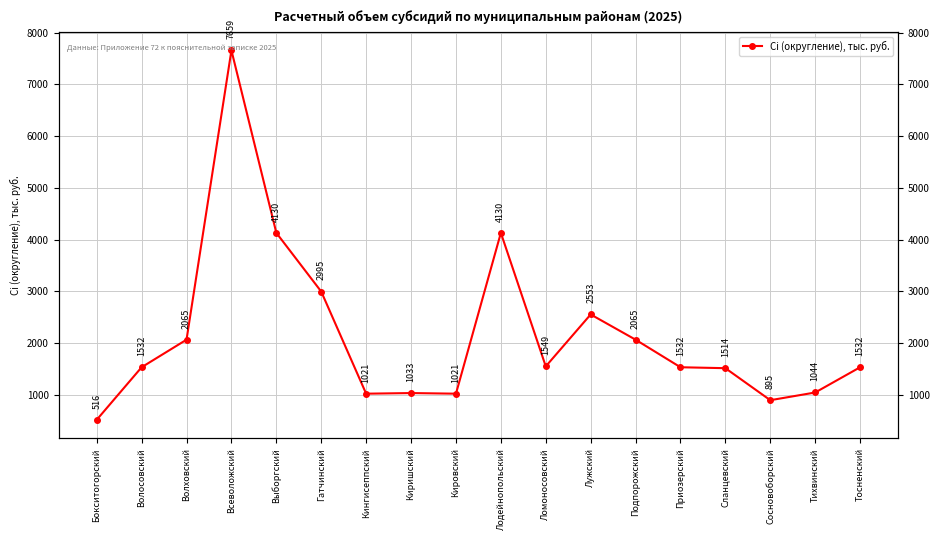

The value at Лужский is 1770. True or false?

False